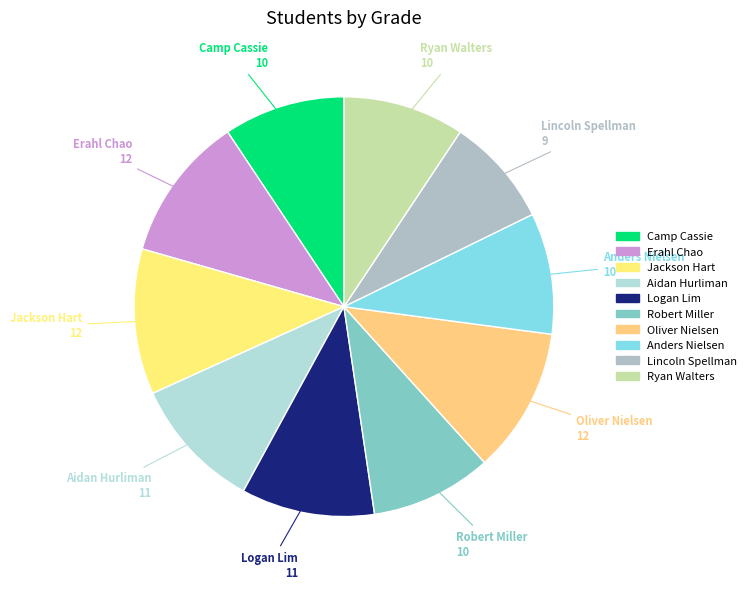

True or false: Logan Lim accounts for 10% of the total.

True